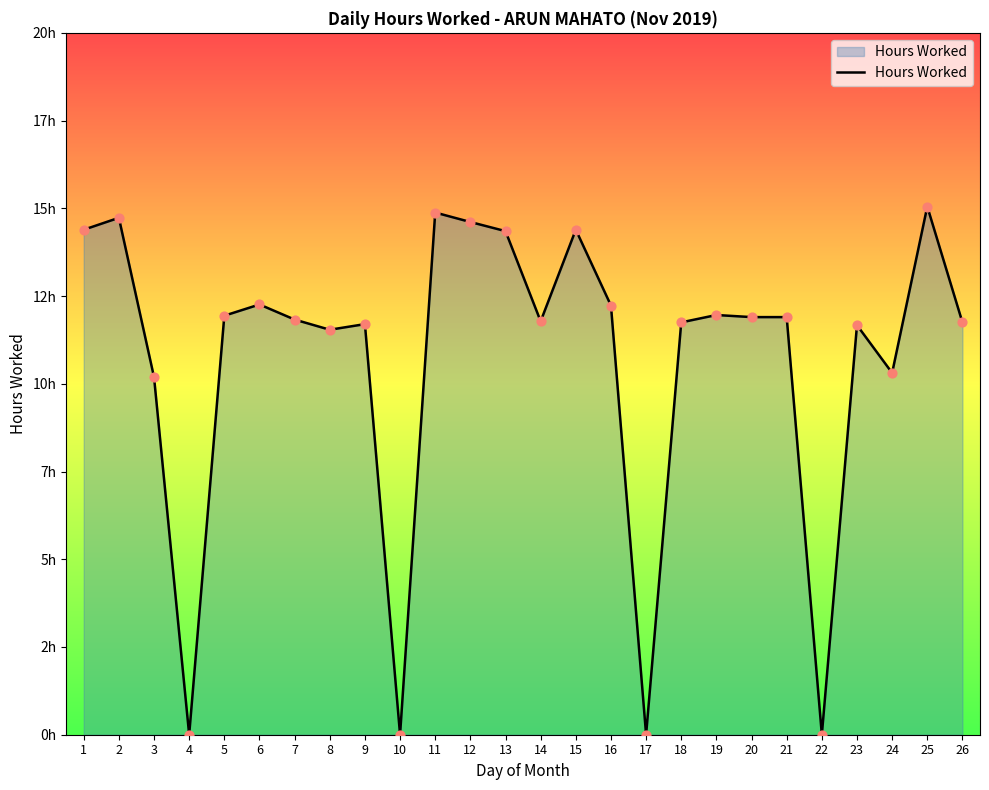

What is the change in value from 7 to 9?

-0.1